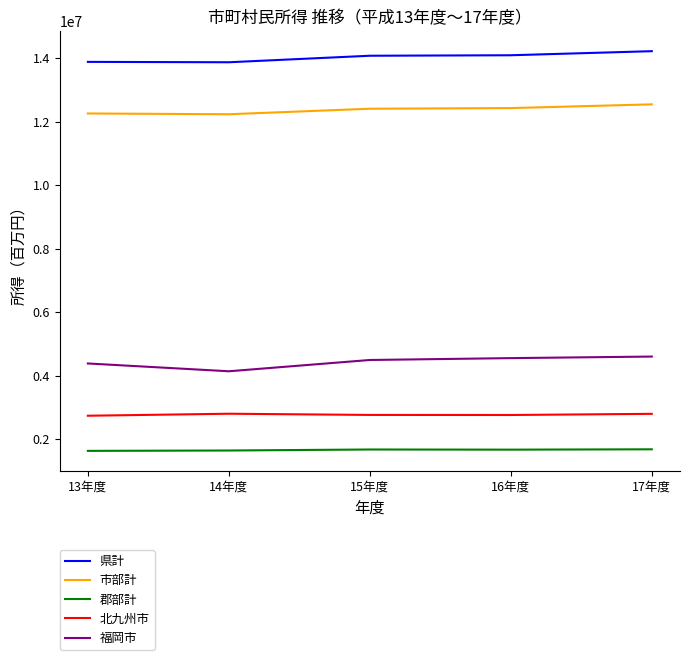

What is the minimum value for 市部計?

12234512